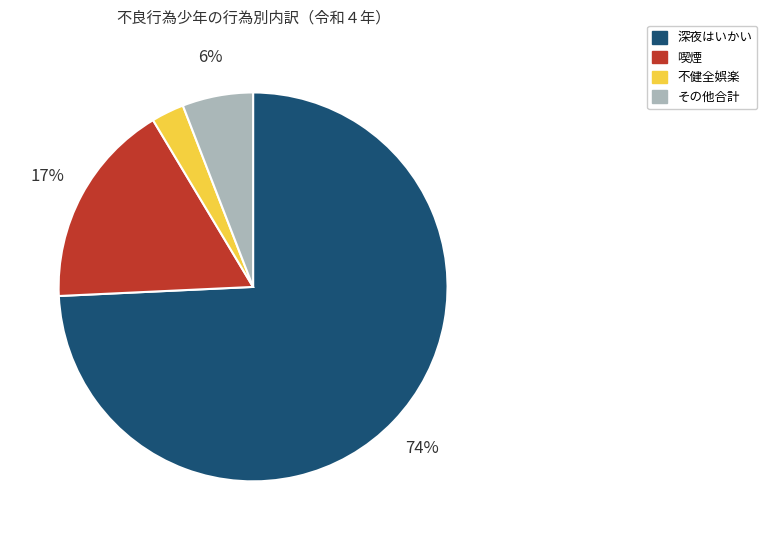

How many slices are in this pie chart?

4